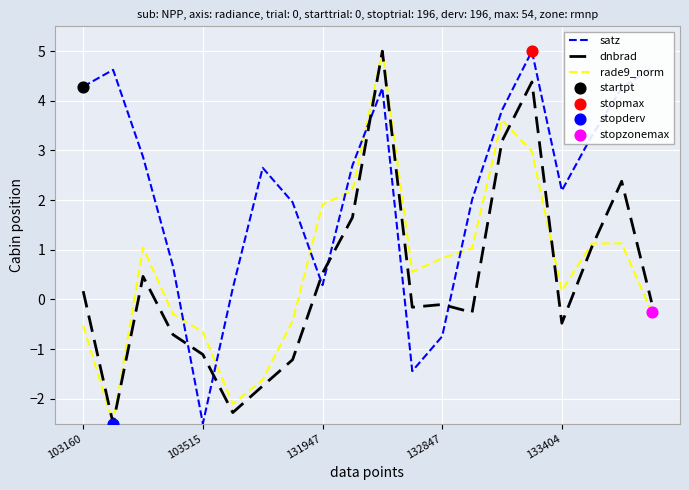

Which series has the largest total across all categories?

satz